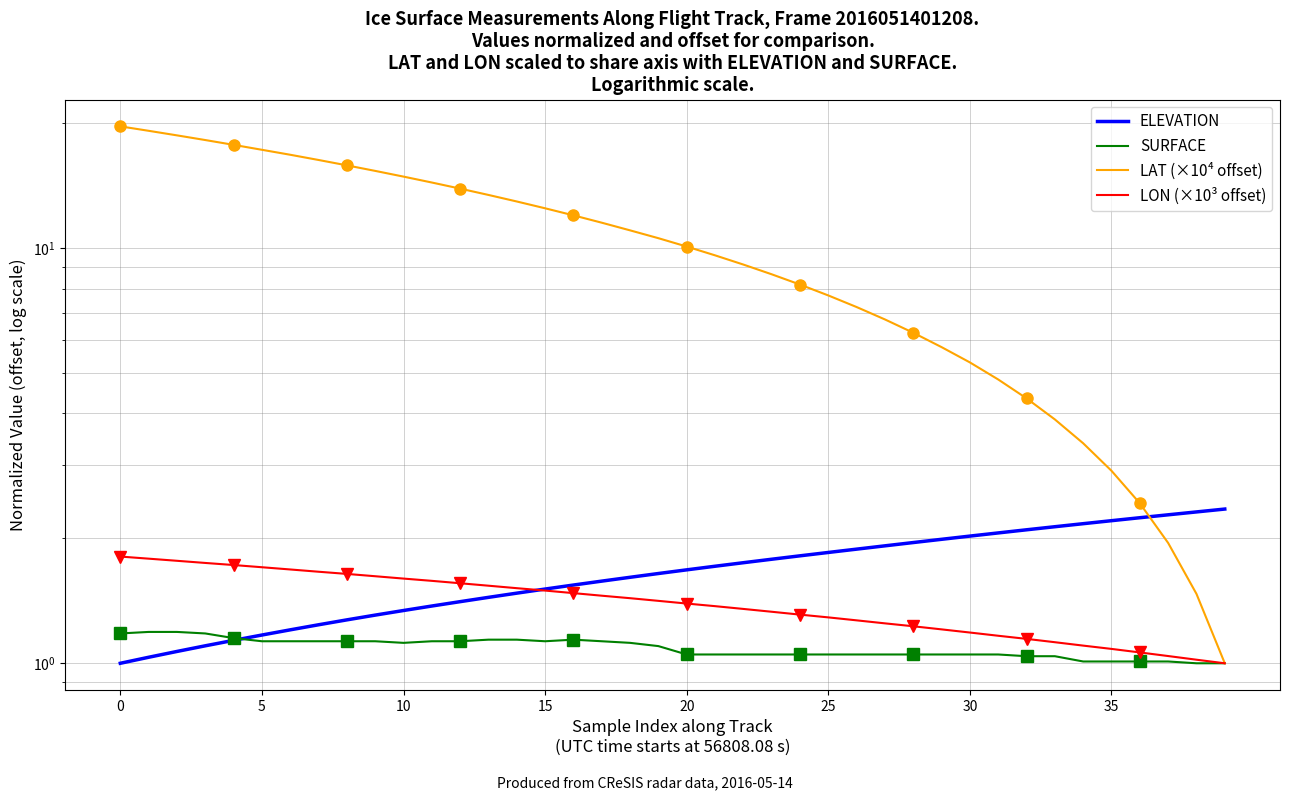

True or false: LON (×10³ offset) and SURFACE cross at least once.

False